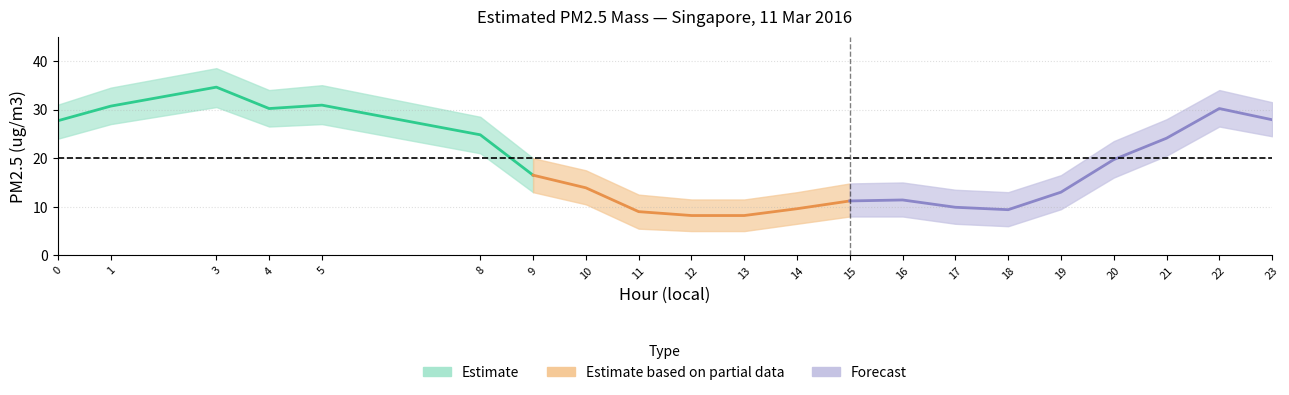

Is it true that PM2.5 upper equals 34.0 at 4?

True